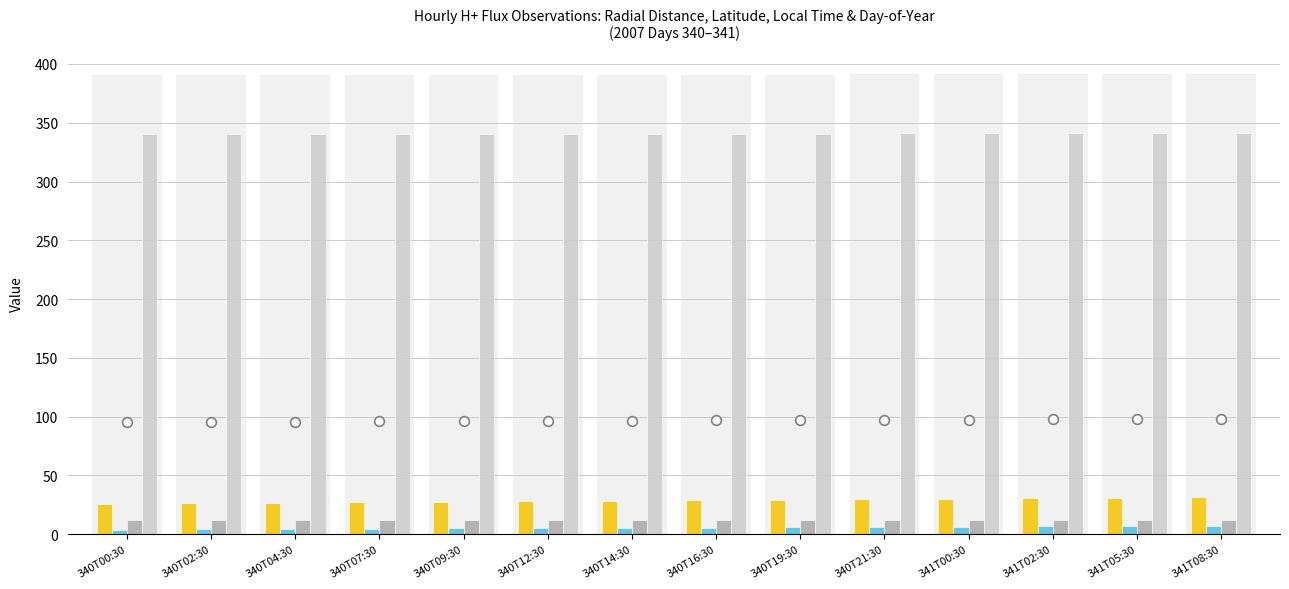

What is the label of the 7th bar from the left?

340T14:30